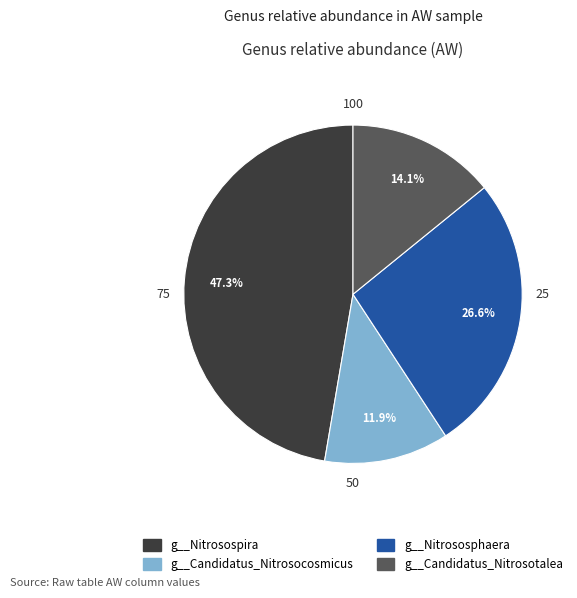

How many slices are in this pie chart?

4